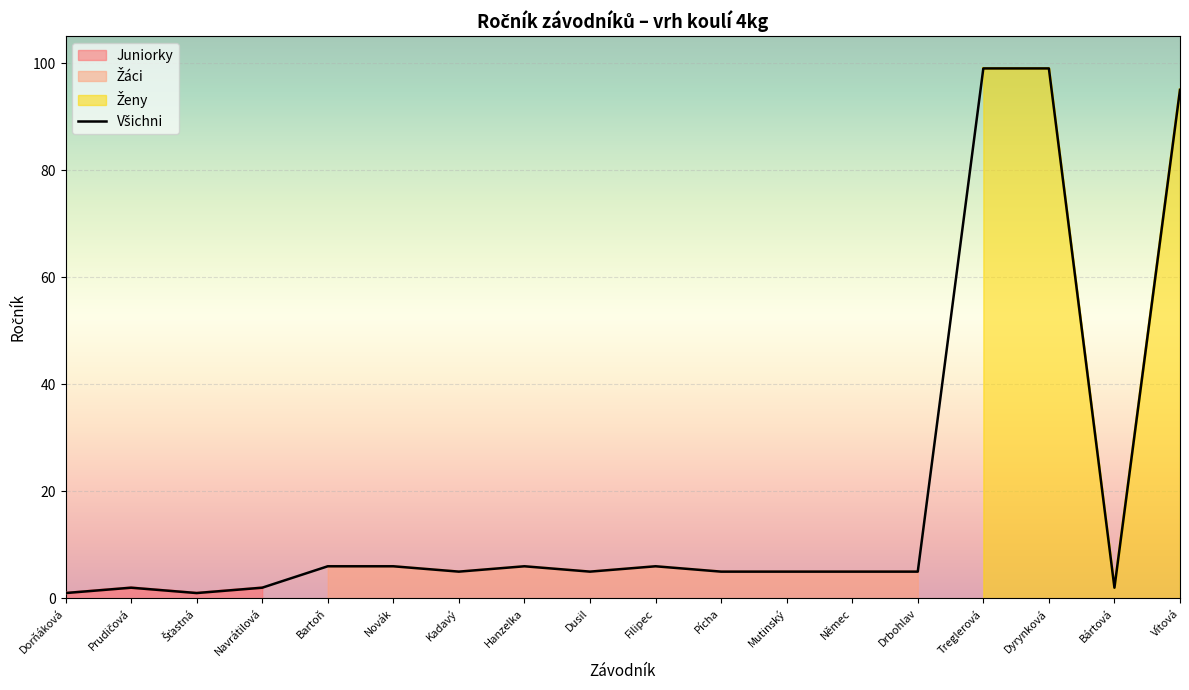

What is the average value?

20